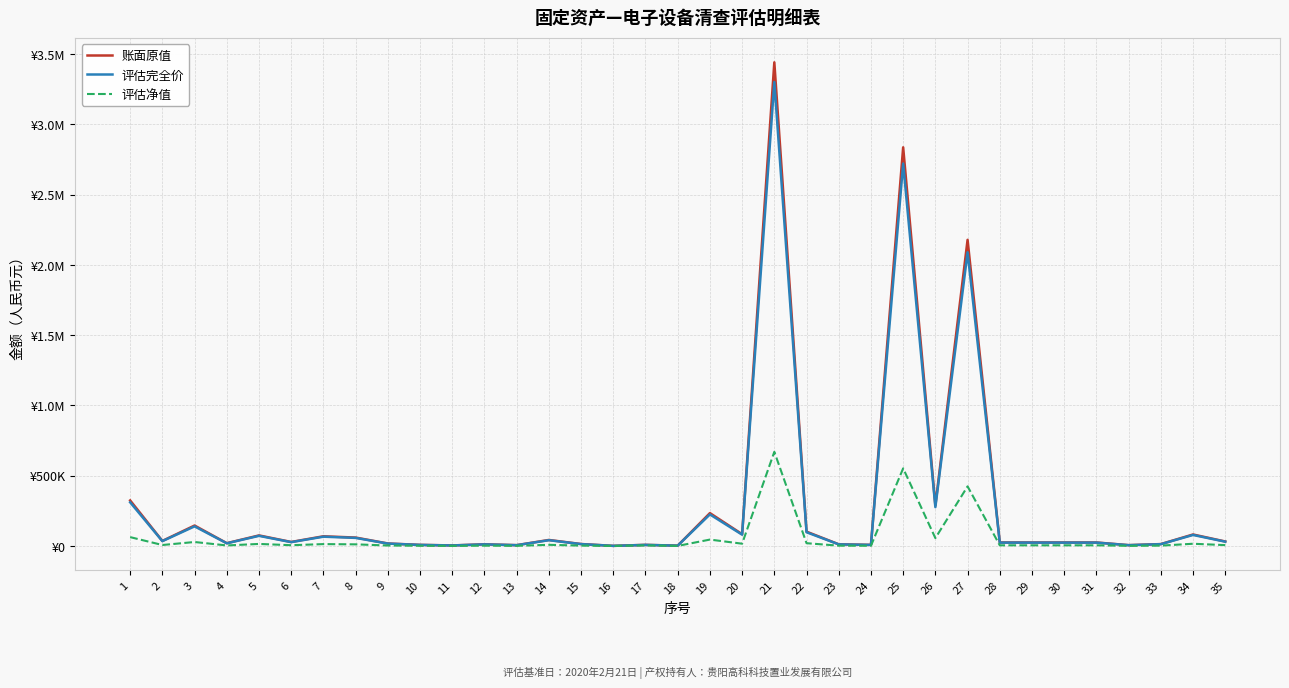

Does the chart display data point markers on the line(s)?

No